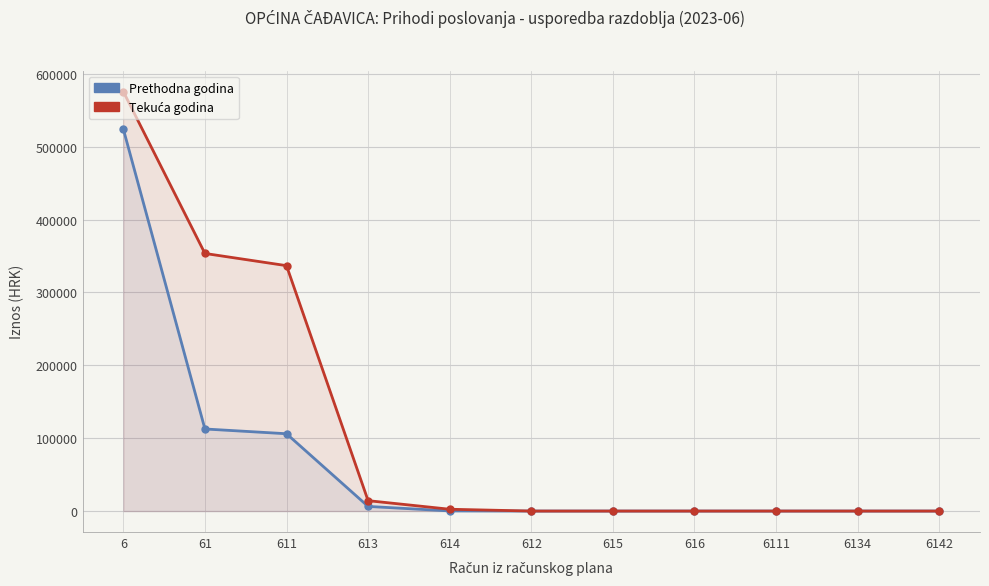

At how many categories does at least one series exceed 148211?

3